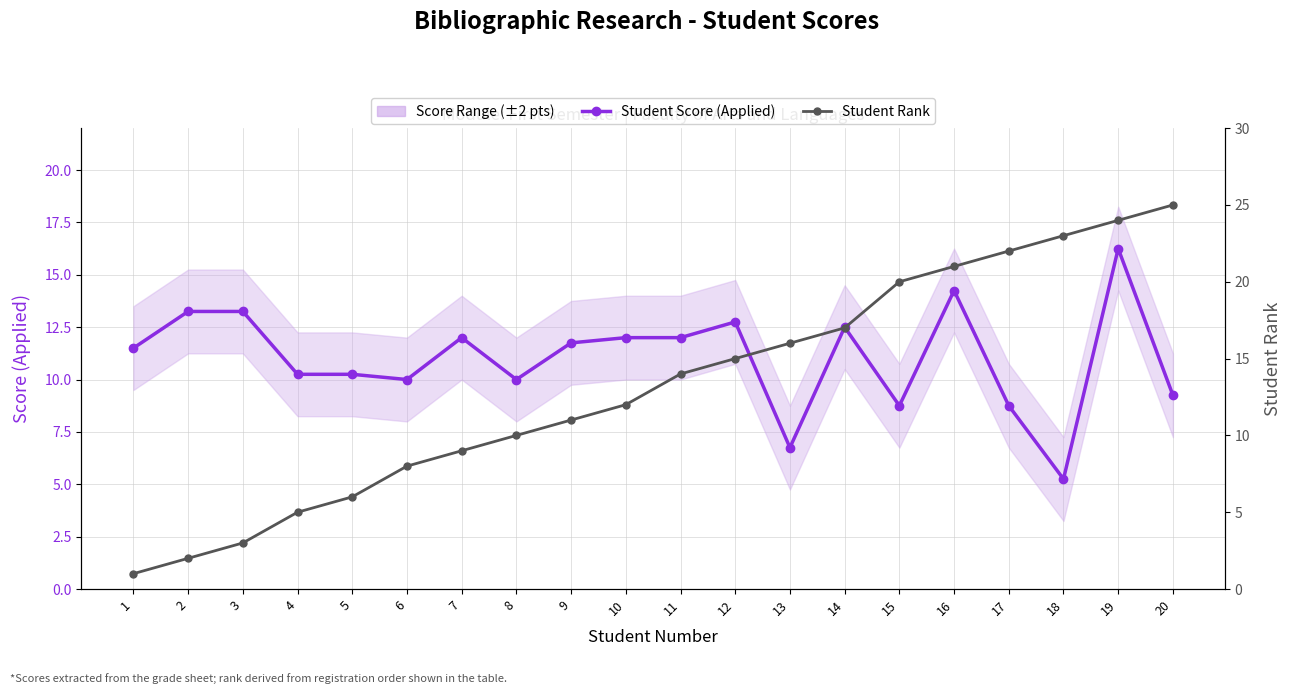

Which category has the lowest value across all series?

1